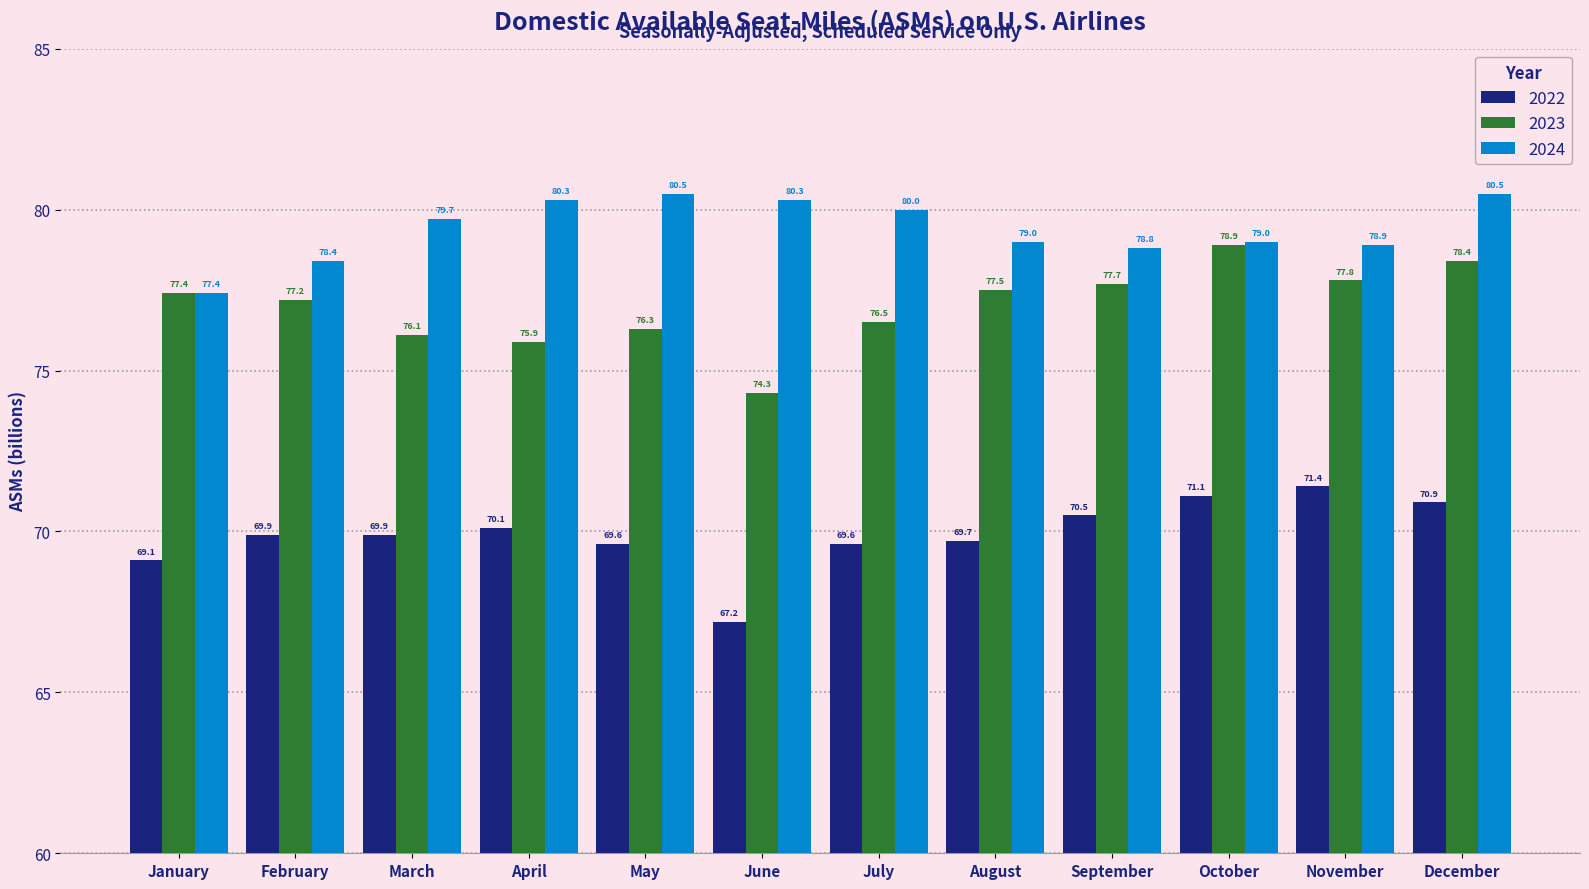

Is it true that 2022 equals 118.0 at January?

False